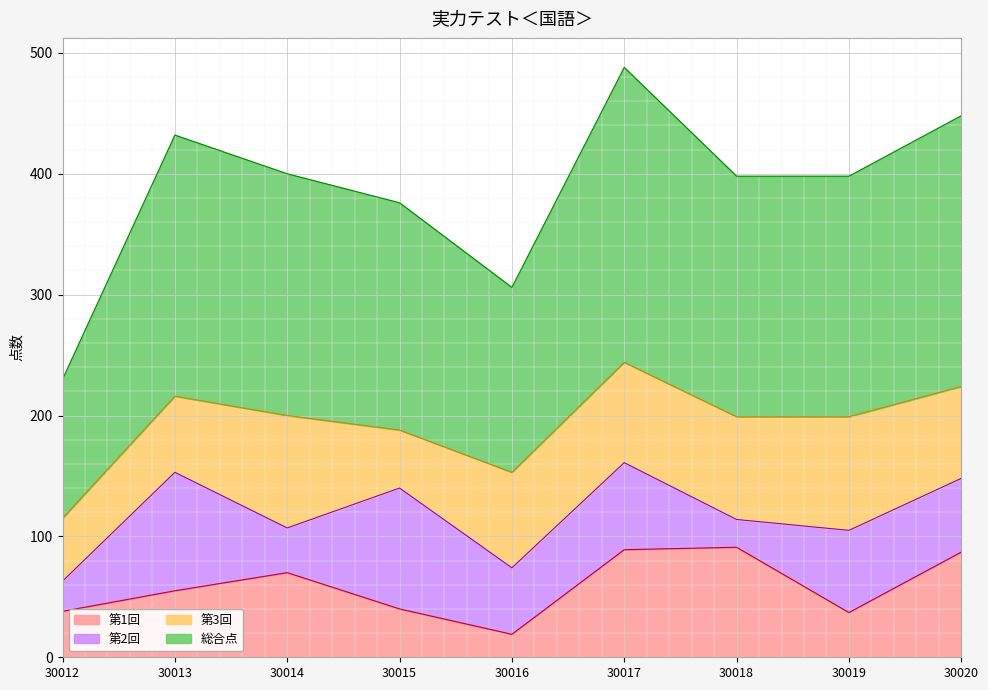

Does the chart display data point markers on the line(s)?

No